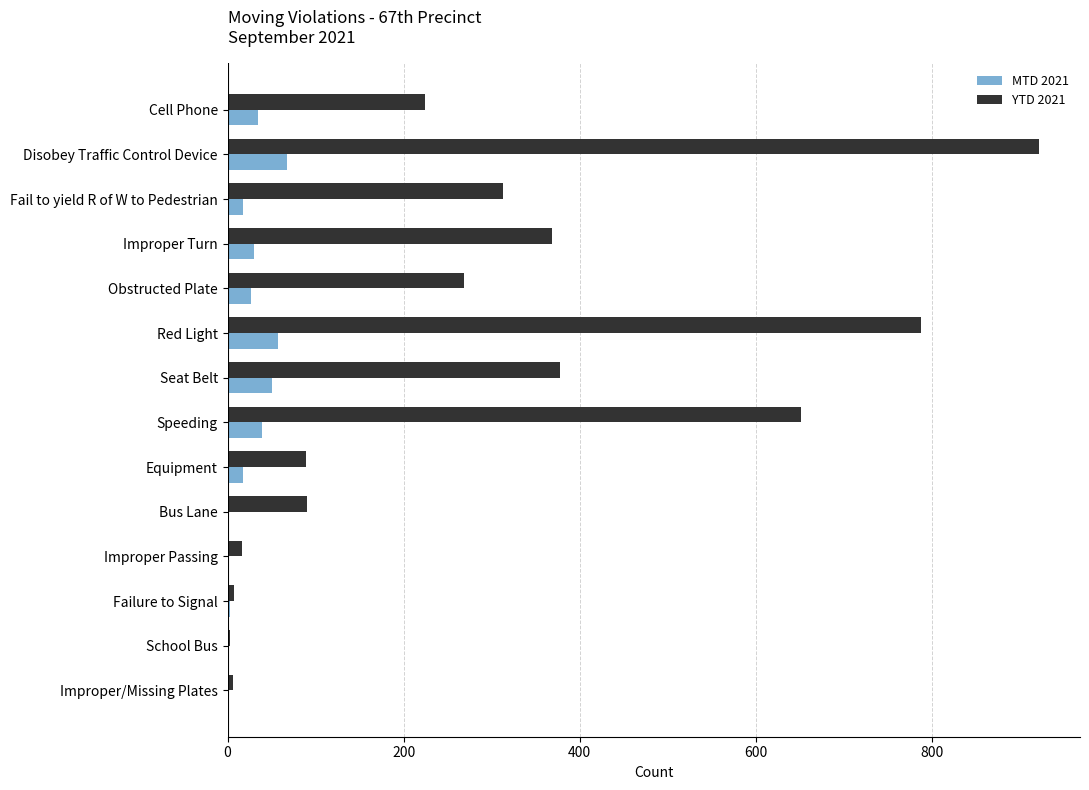

How many categories are shown in the chart?

14